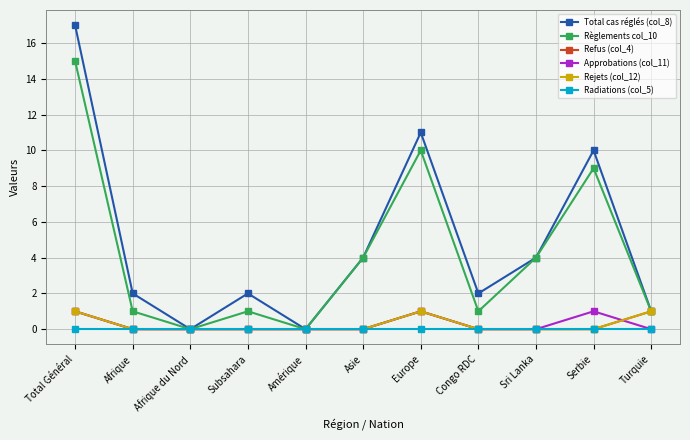

Is this an area chart (filled region under the line)?

No